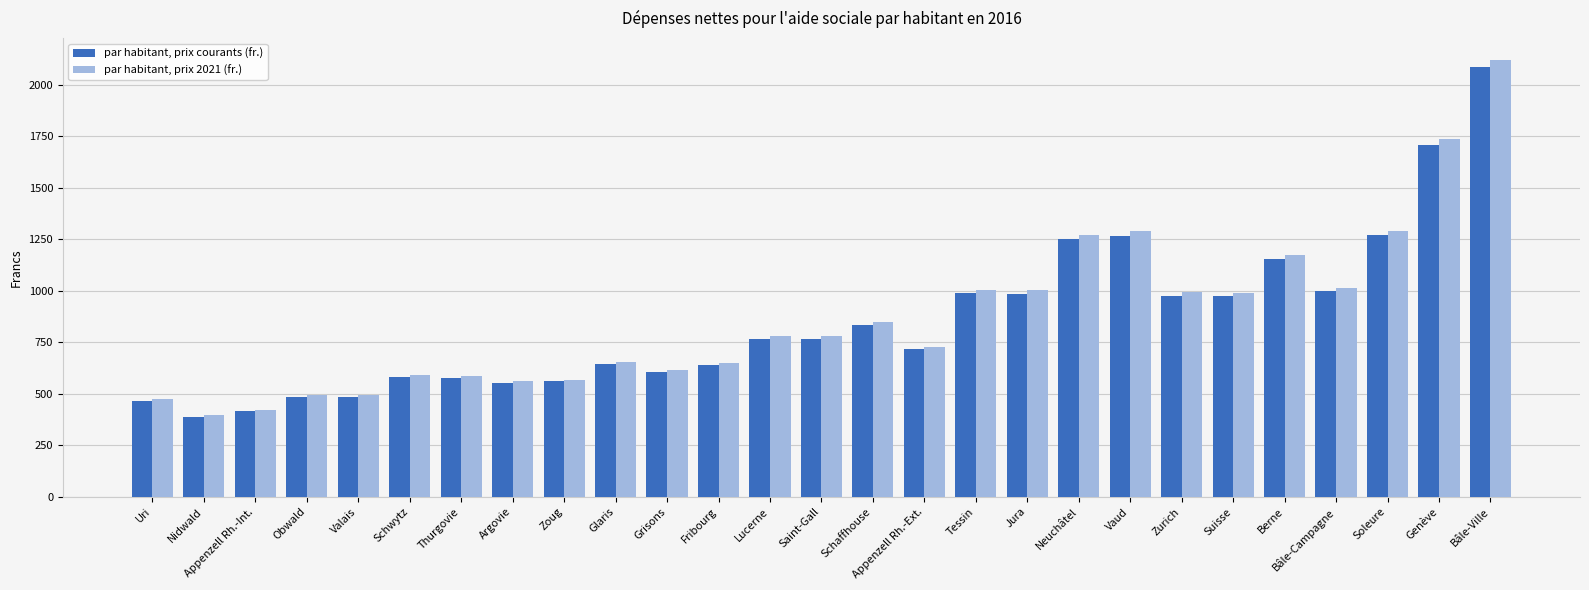

Where does the par habitant, prix 2021 (fr.) series first go above 778?

Lucerne